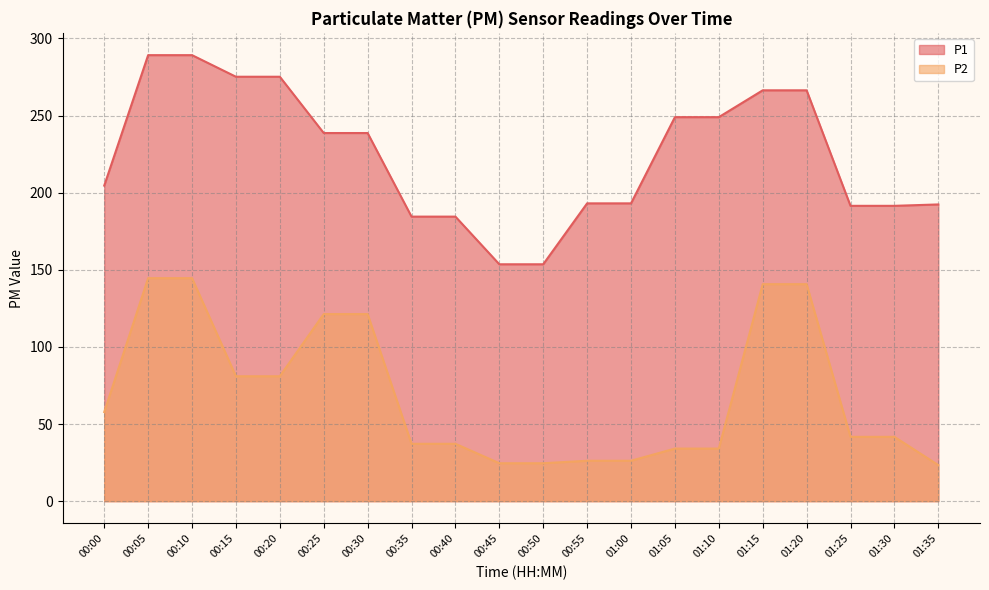

Rank the categories by P2 value from highest to lowest.

00:05, 00:10, 01:15, 01:20, 00:25, 00:30, 00:15, 00:20, 00:00, 01:25, 01:30, 00:35, 00:40, 01:05, 01:10, 00:55, 01:00, 00:45, 00:50, 01:35